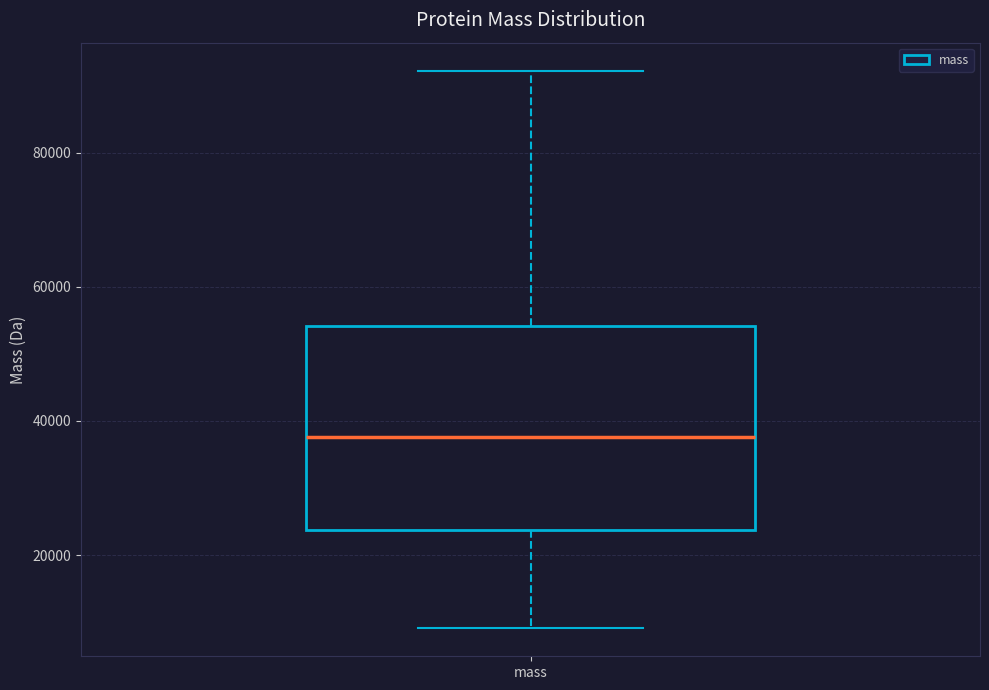

Where does the median line of the box for mass sit on the y-axis? The values are not printed on the chart, so give them approximately, as read against the axis.

38000